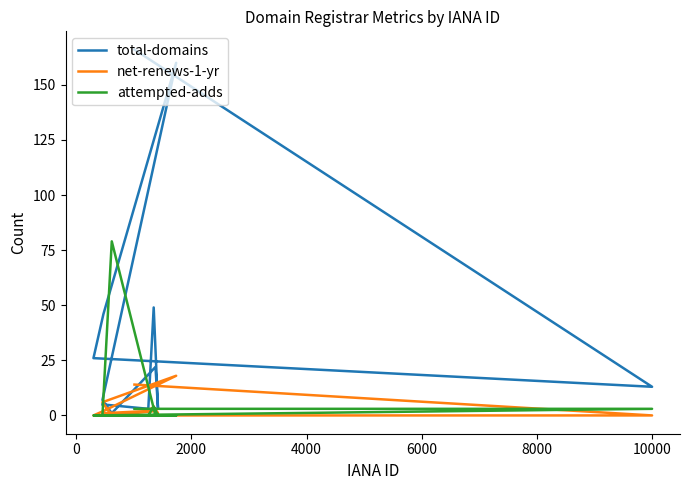

Reading left to right, what are all the values shown in this chart?

total-domains: 166	13	26	46	160	7	1	22	3	49	3	5
net-renews-1-yr: 14	0	0	2	18	6	0	2	1	4	2	1
attempted-adds: 3	3	0	0	0	0	79	0	0	4	0	0